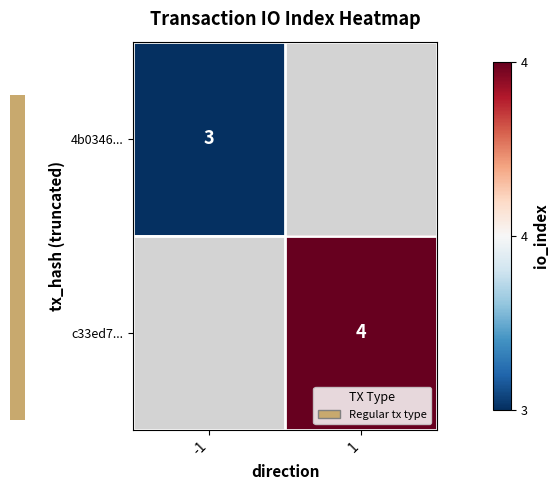

Is it true that 4b0346... equals 3 at -1?

True